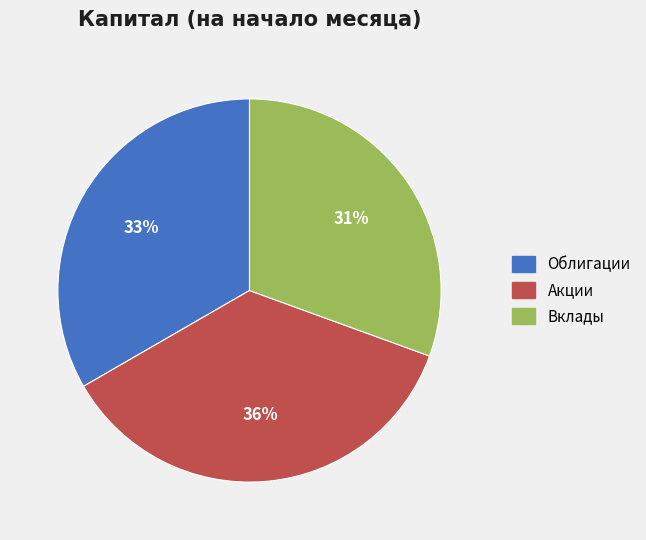

Rank the categories by value from highest to lowest.

Акции, Облигации, Вклады